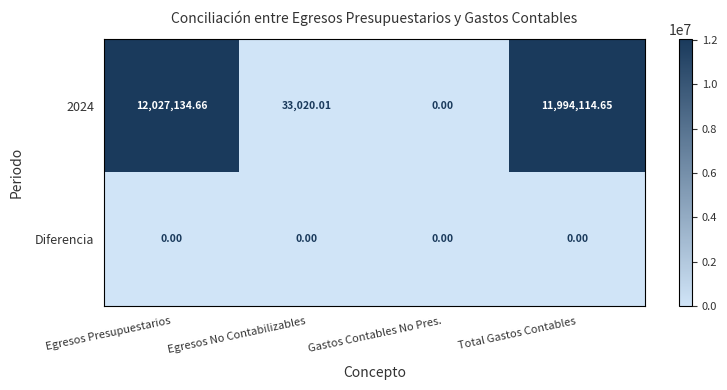

Where does the 2024 series first go above 11994114?

Egresos Presupuestarios